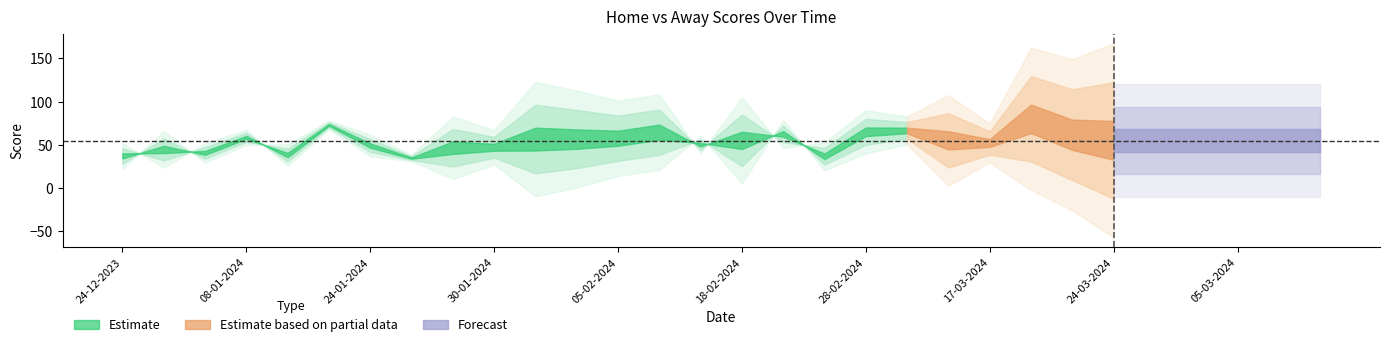

What value does the Home Score series have at 25-12-2023, to the nearest 10?

40